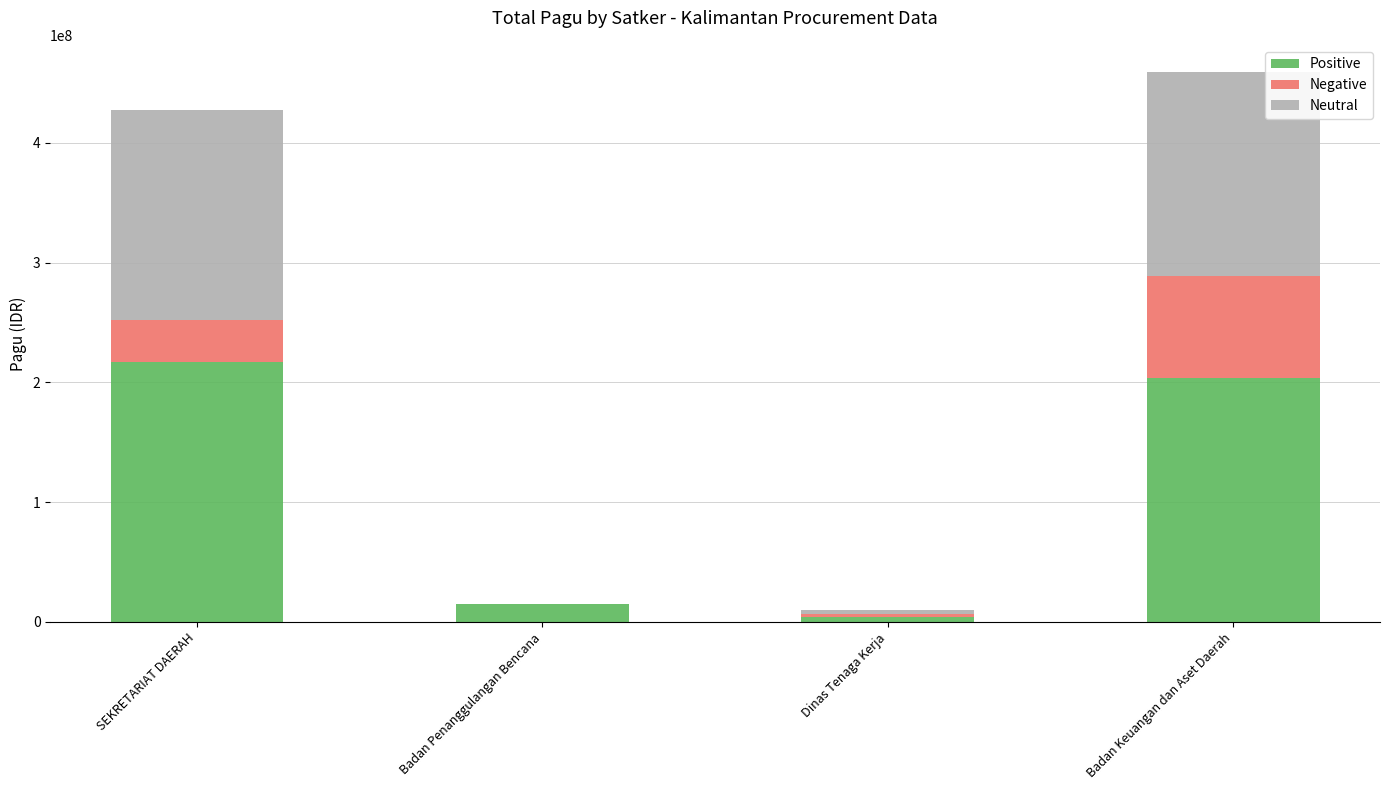

At which category is the sum across all series the highest?

Badan Keuangan dan Aset Daerah